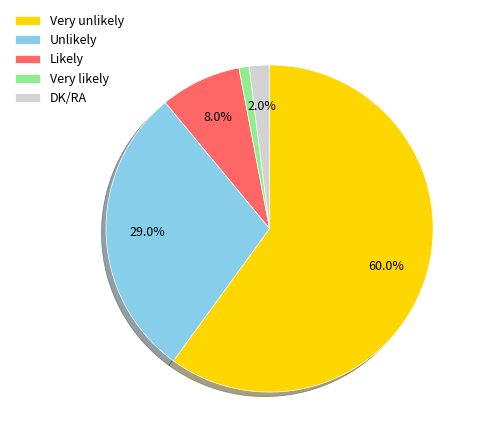

To the nearest percent, what is the difference between the largest and smallest slice percentages?

59%